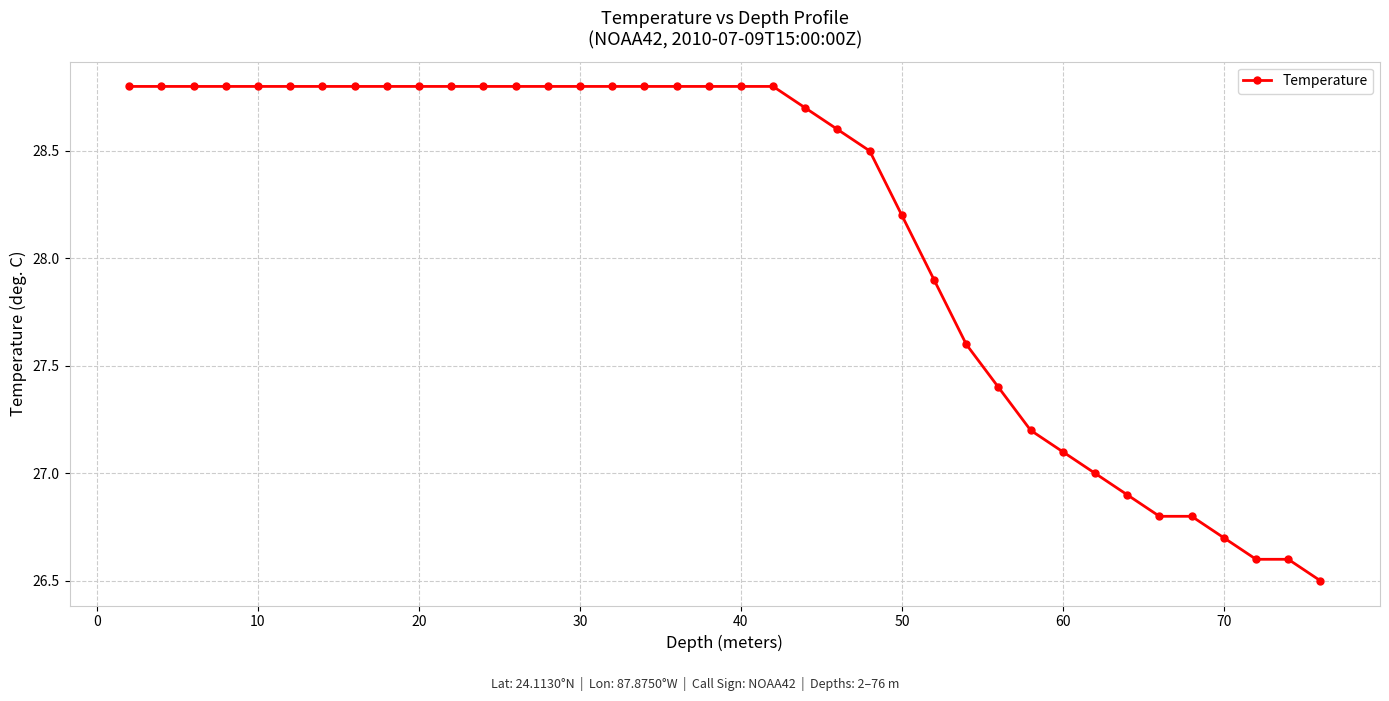

What is the difference between the maximum and minimum values?

2.3